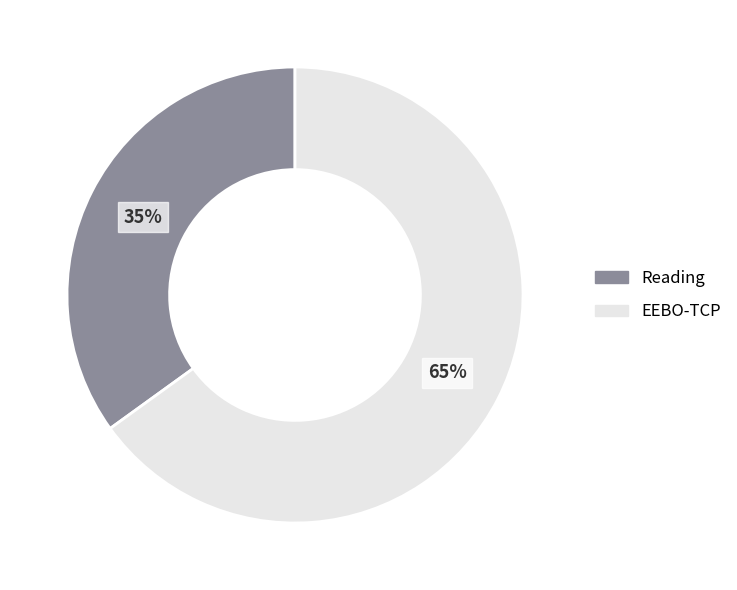

Is the sum of EEBO-TCP and Reading greater than half?

Yes